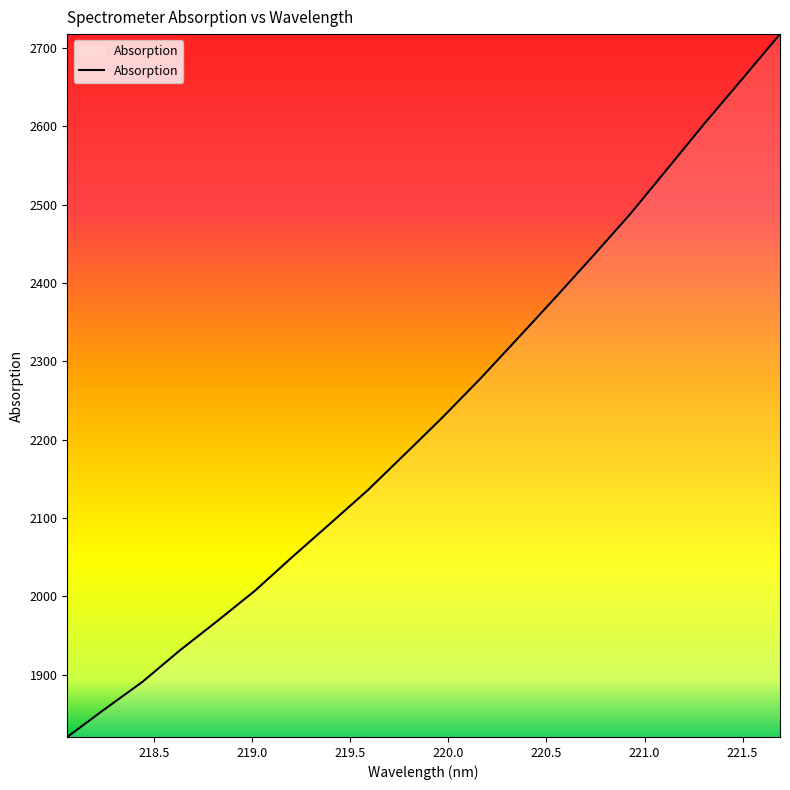

What is the sum of all values?

44599.1